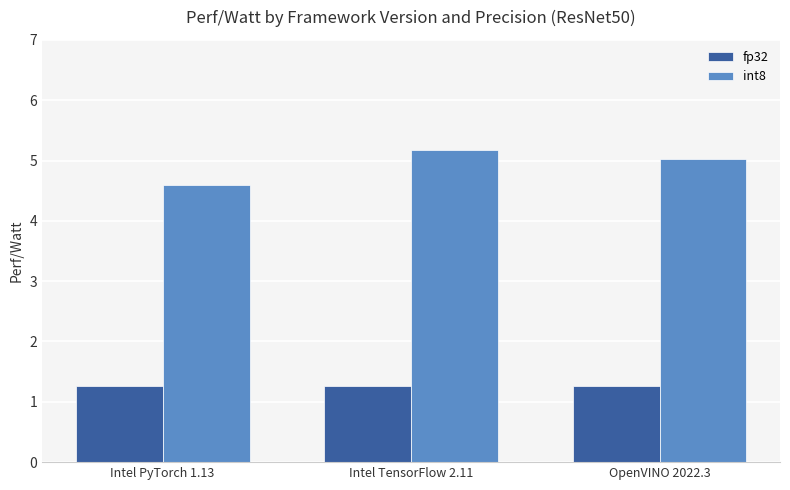

The fp32 series shows 1.3 at Intel PyTorch 1.13. True or false?

True